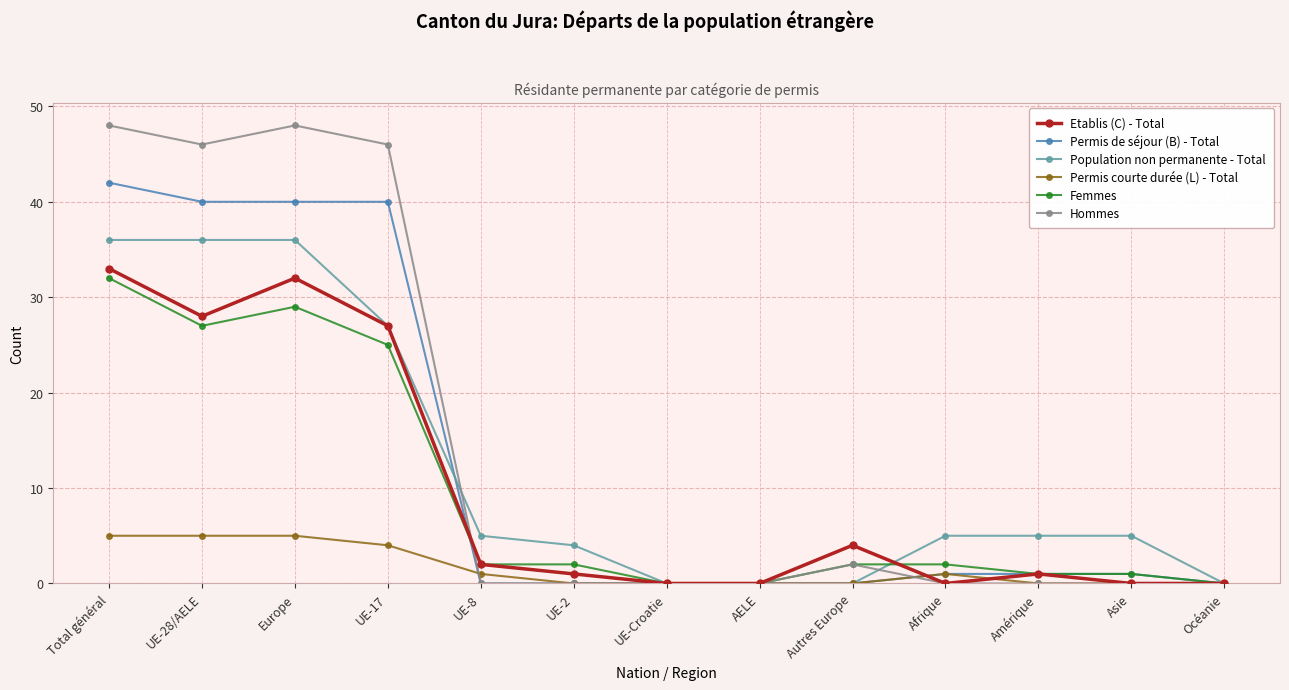

What is the sum of the Hommes values at UE-28/AELE and Autres Europe?

48